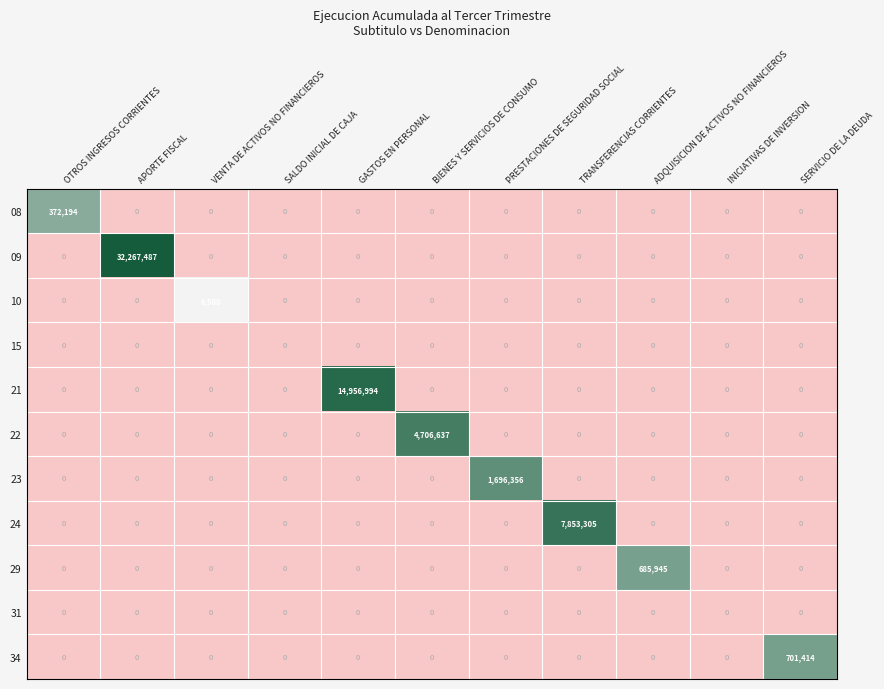

Which series has the widest spread of values?

09